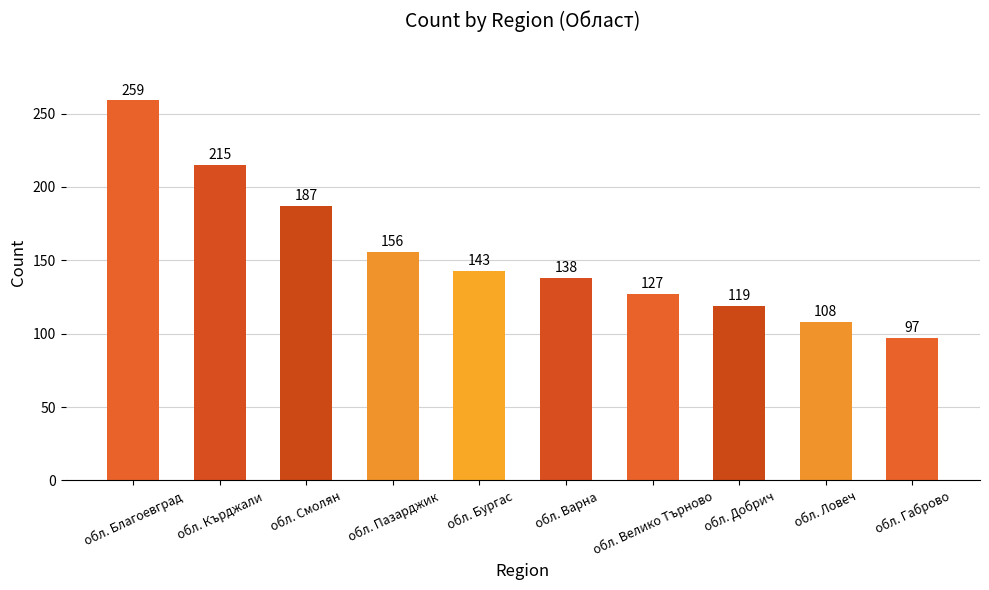

The chart shows a value of 333 at обл. Кърджали. True or false?

False